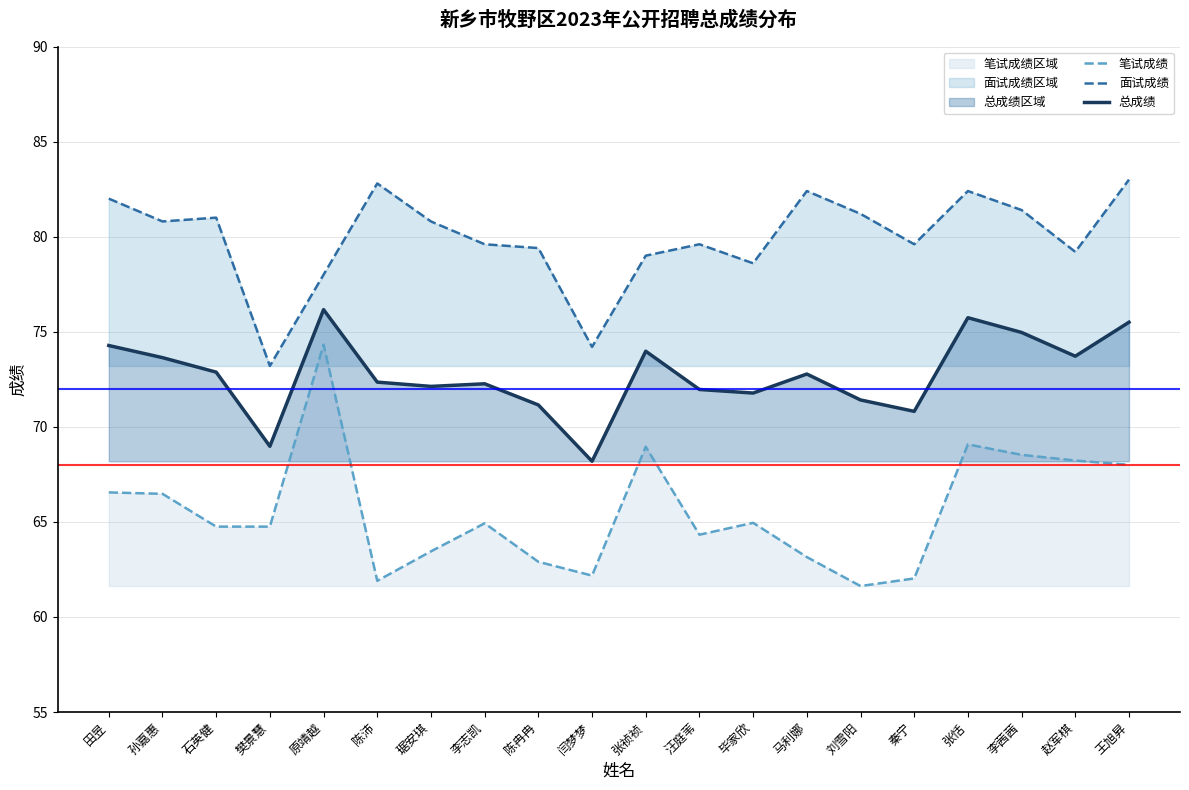

How many categories are shown in the chart?

20